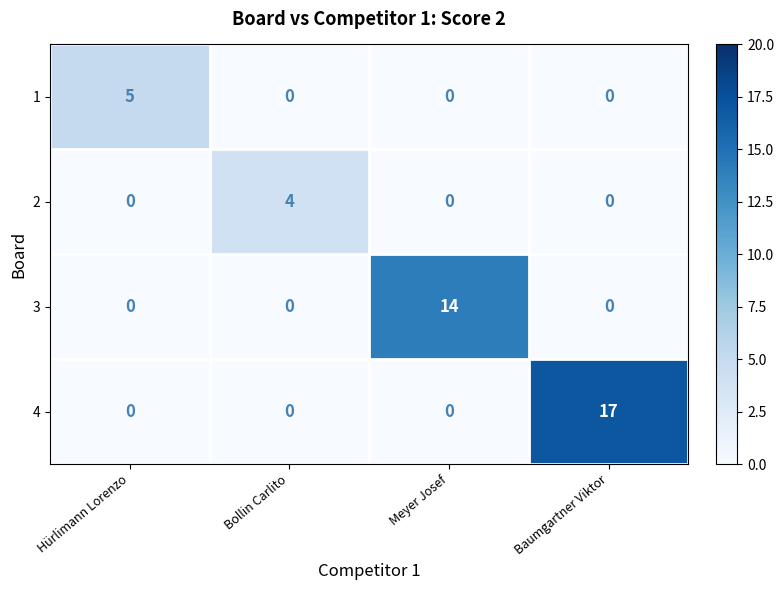

Count the number of categories in the chart.

4